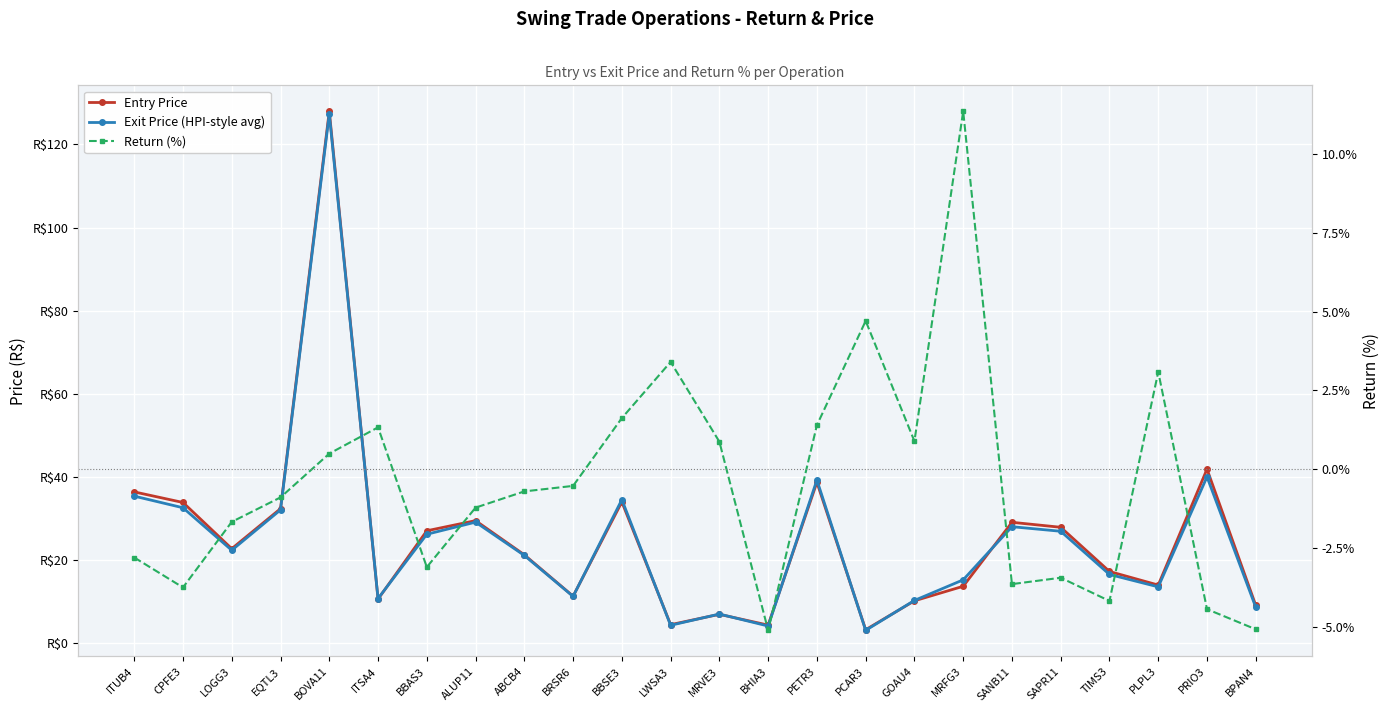

Where does the Entry Price series first go above 22?

ITUB4